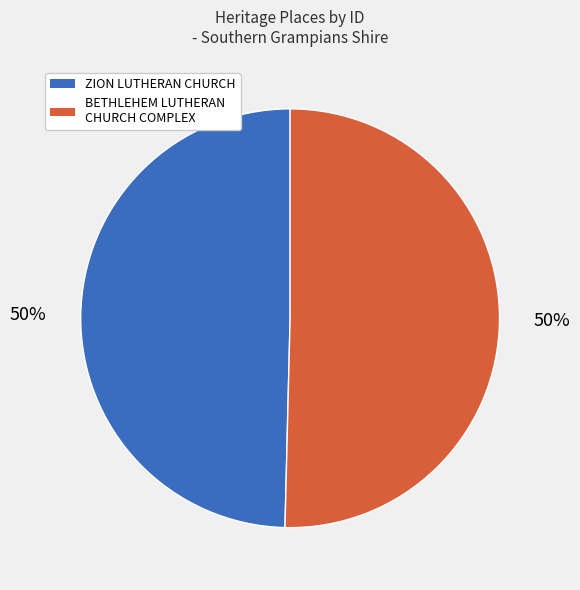

What percentage is the BETHLEHEM LUTHERAN CHURCH COMPLEX slice, to the nearest percent?

50%